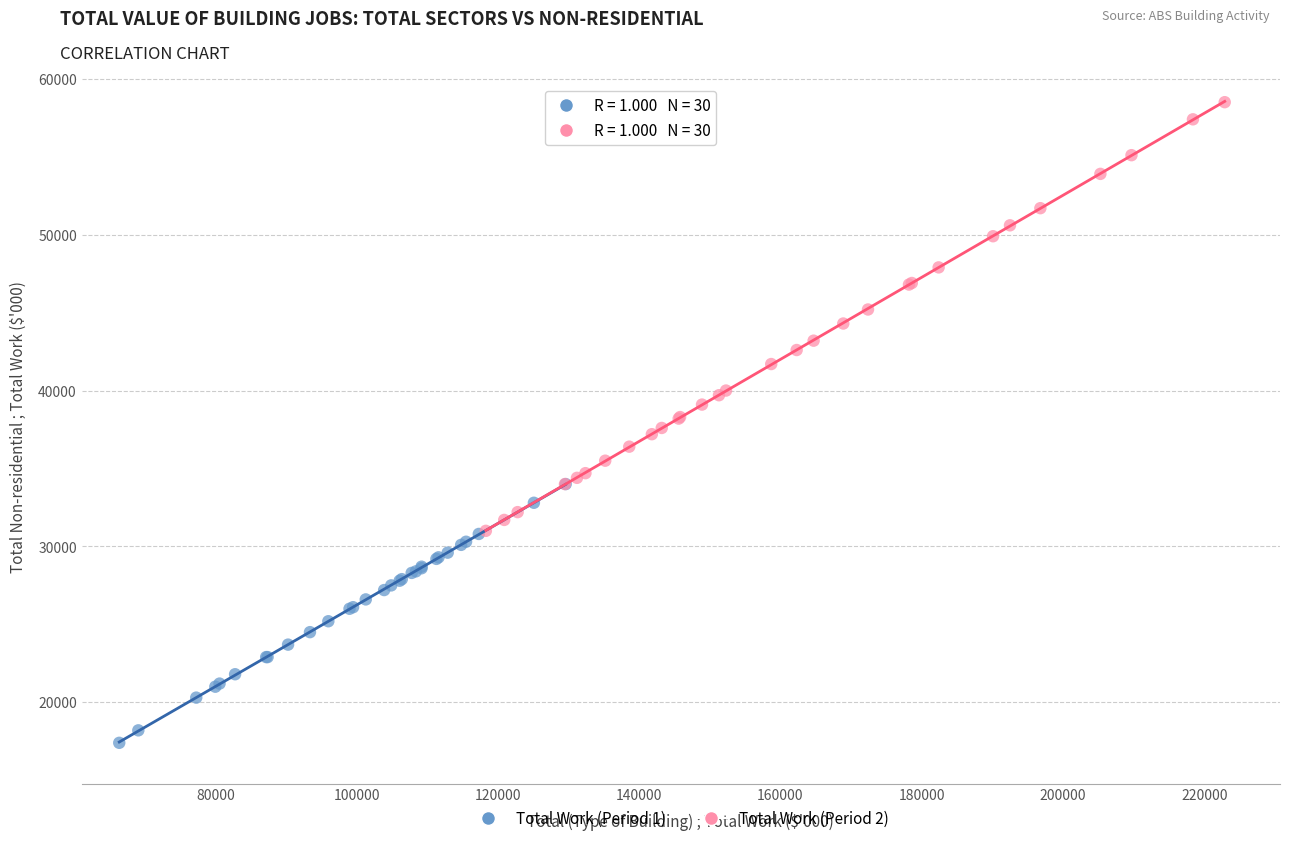

Which series has the widest spread of Y values?

Total Work (Period 2)